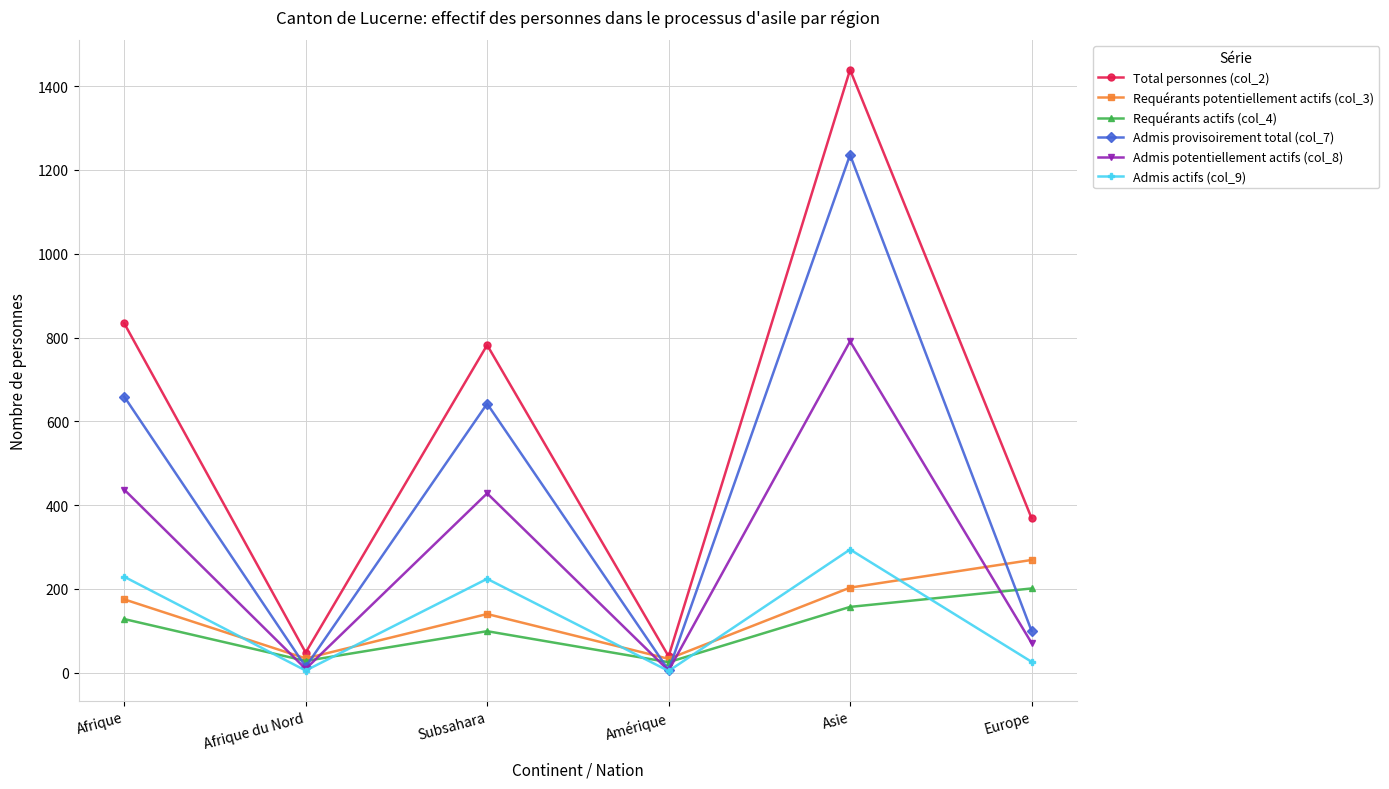

What is the difference between the second highest and minimum values in the Admis actifs (col_9) series?

225